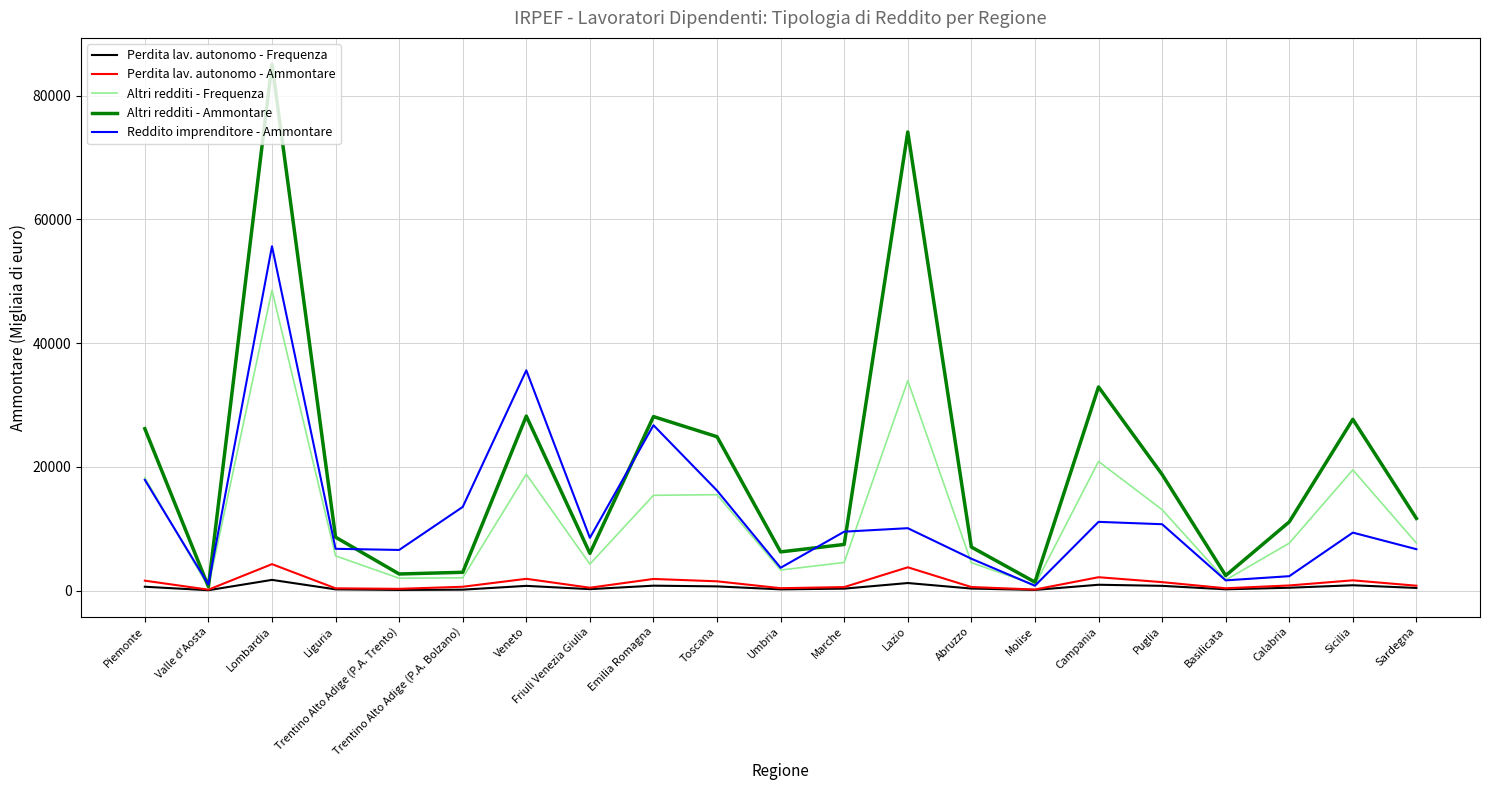

What is the highest value of the Altri redditi - Frequenza series?

48551